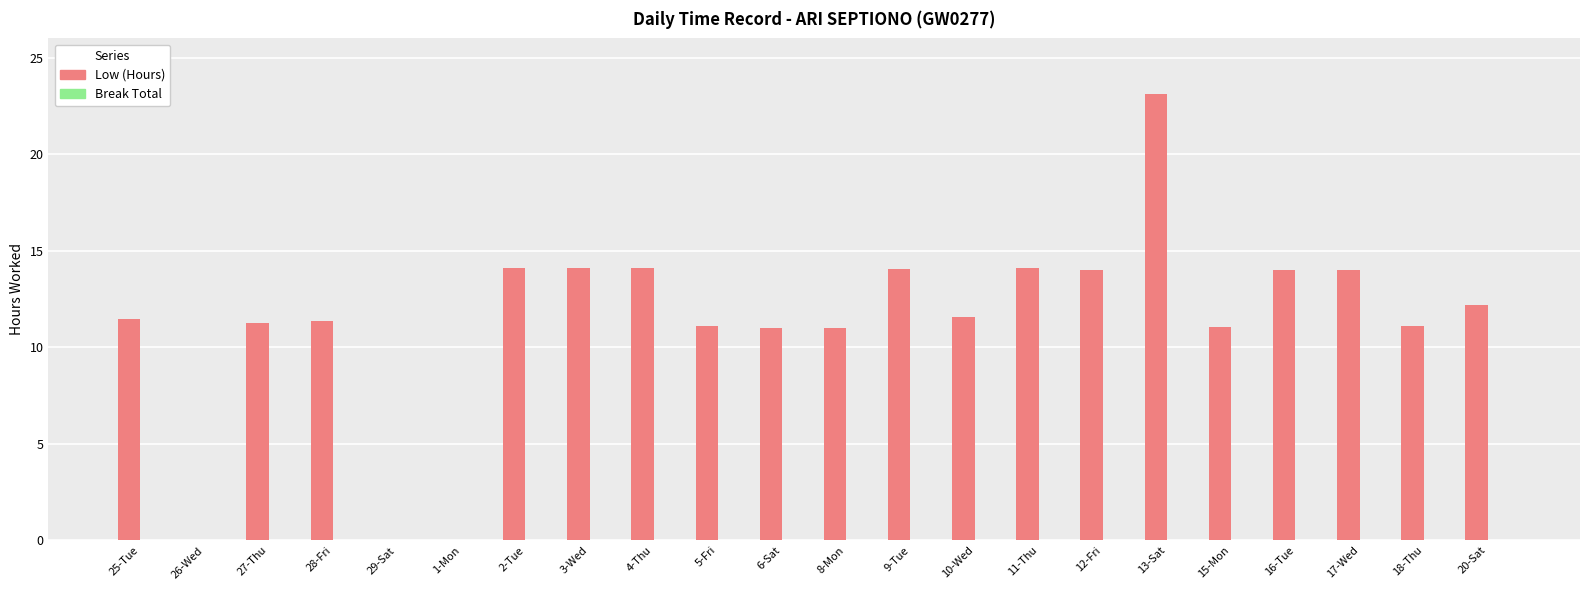

What is the sum of all values?

248.8